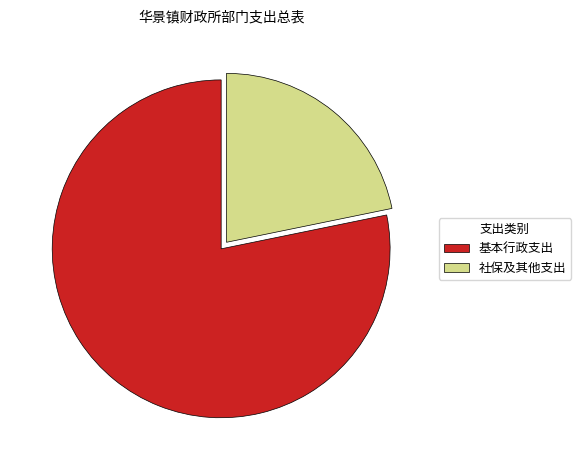

Between 社保及其他支出 and 基本行政支出, which is larger?

基本行政支出